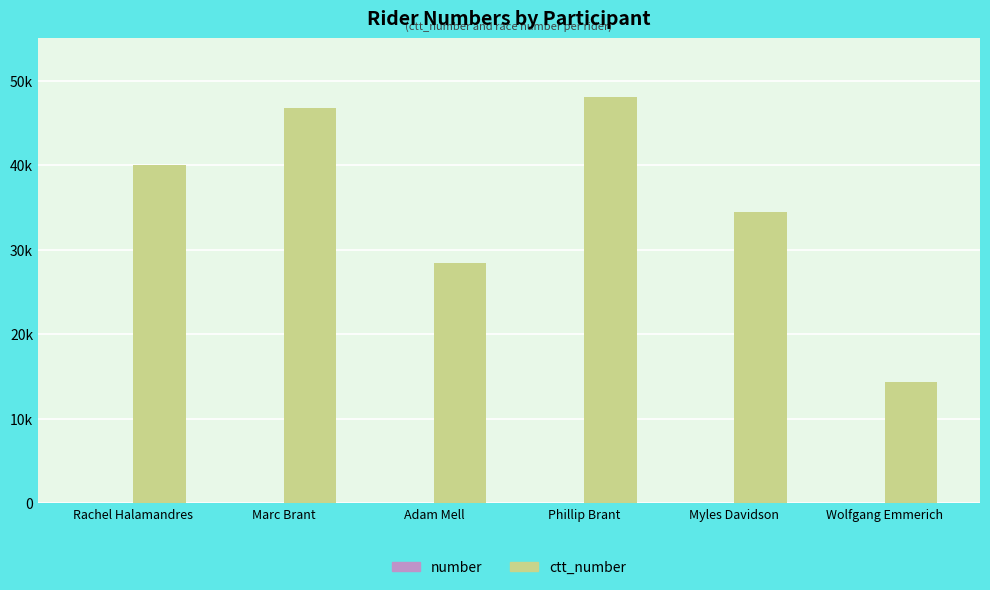

Are the bars horizontal?

No